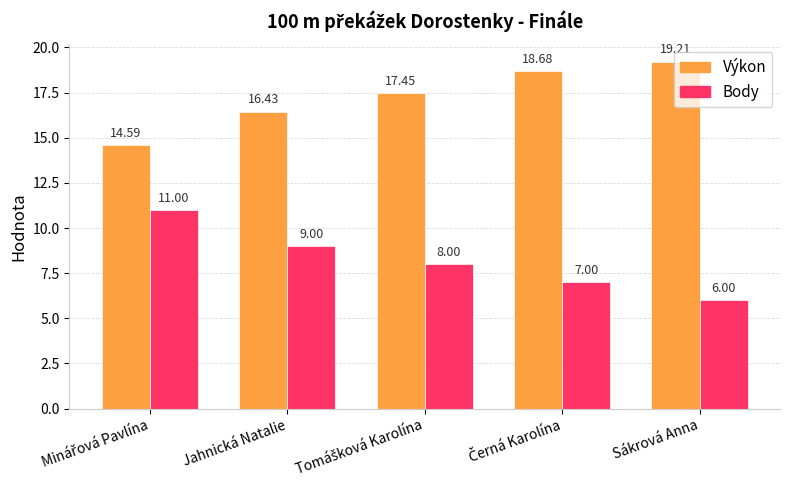

How many Body values are between 7 and 9?

3